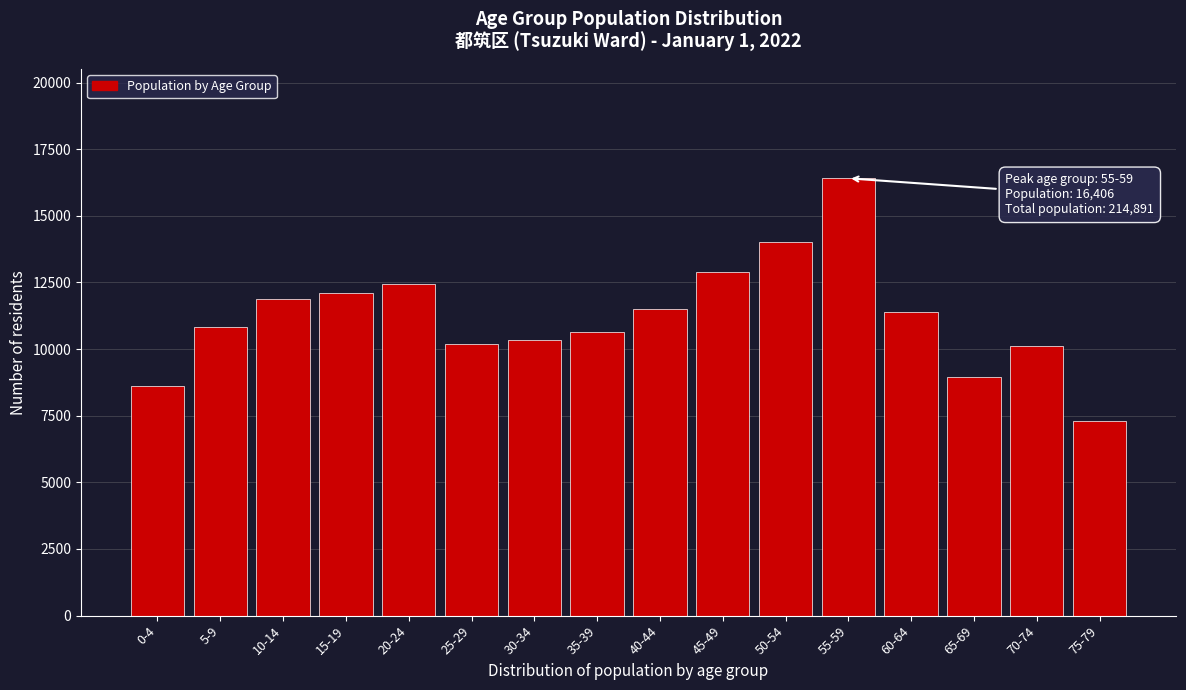

Approximately how many times larger is the value at 0-4 compared to 15-19?

0.7